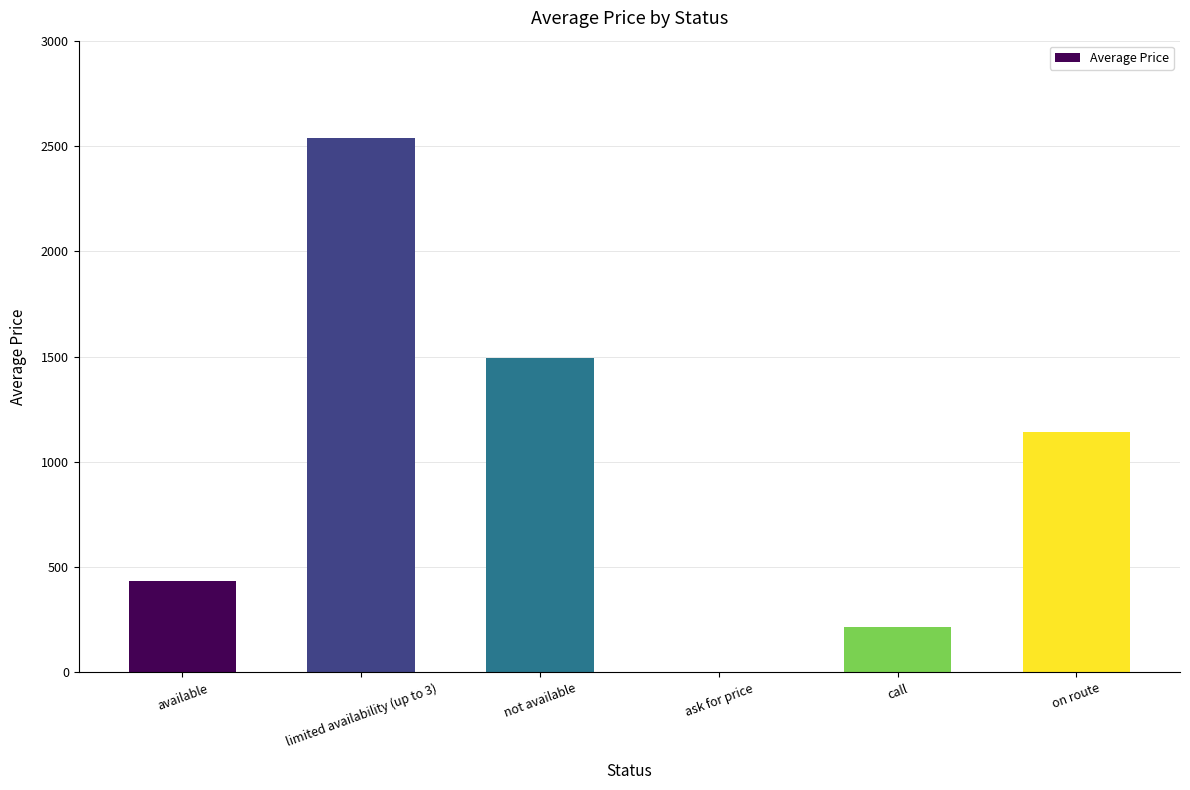

Where is the data nearest to the value 1269?

on route